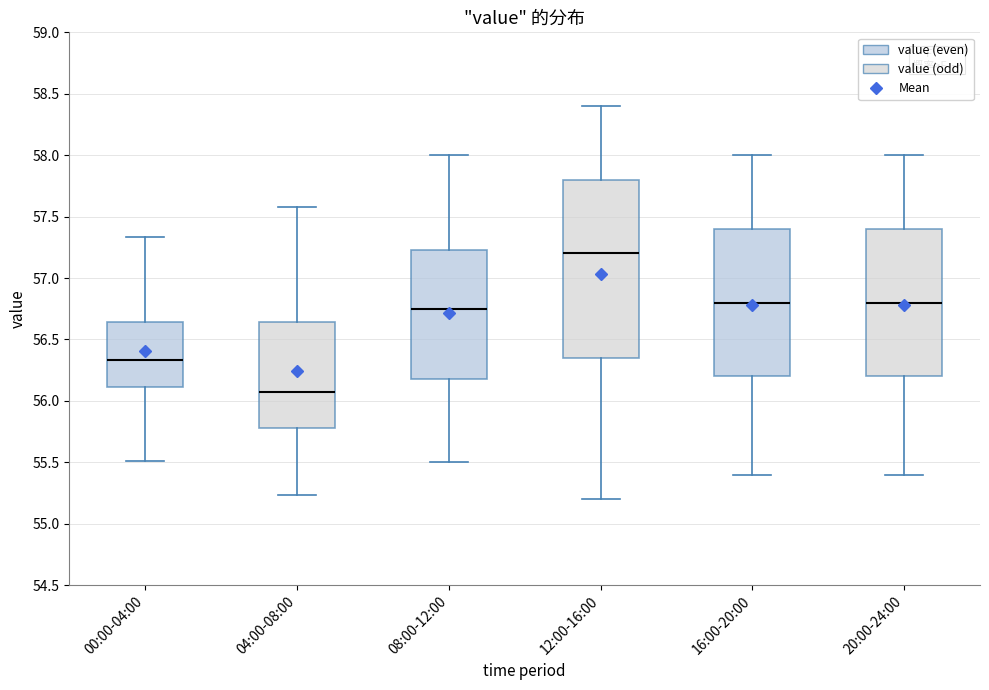

Reading left to right, transcribe this box plot: for each box, give where its median line is, the range the box spans, and where its two whiskers end, as read against the y-axis. The values are not printed on the chart, so give them approximately, as read against the axis.

00:00-04:00: median 56.35, box 56.10 to 56.65, whiskers 55.50 to 57.35
04:00-08:00: median 56.10, box 55.80 to 56.65, whiskers 55.25 to 57.60
08:00-12:00: median 56.75, box 56.20 to 57.25, whiskers 55.50 to 58.00
12:00-16:00: median 57.20, box 56.35 to 57.80, whiskers 55.20 to 58.40
16:00-20:00: median 56.80, box 56.20 to 57.40, whiskers 55.40 to 58.00
20:00-24:00: median 56.80, box 56.20 to 57.40, whiskers 55.40 to 58.00